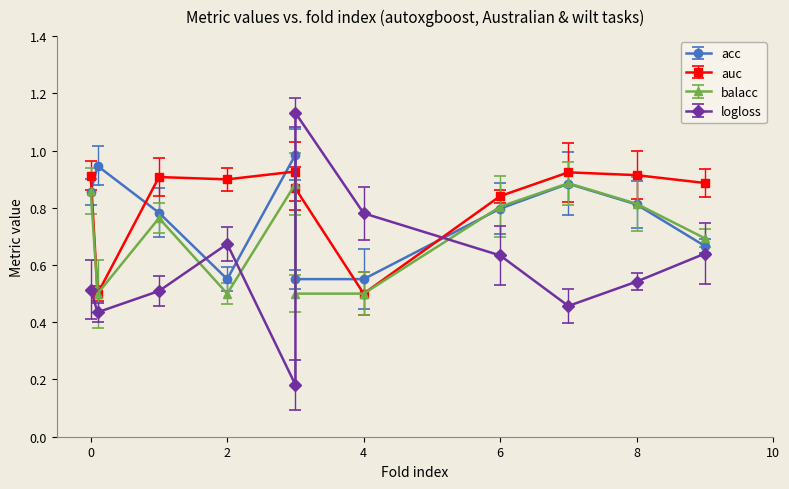

Does the chart have visible grid lines?

No